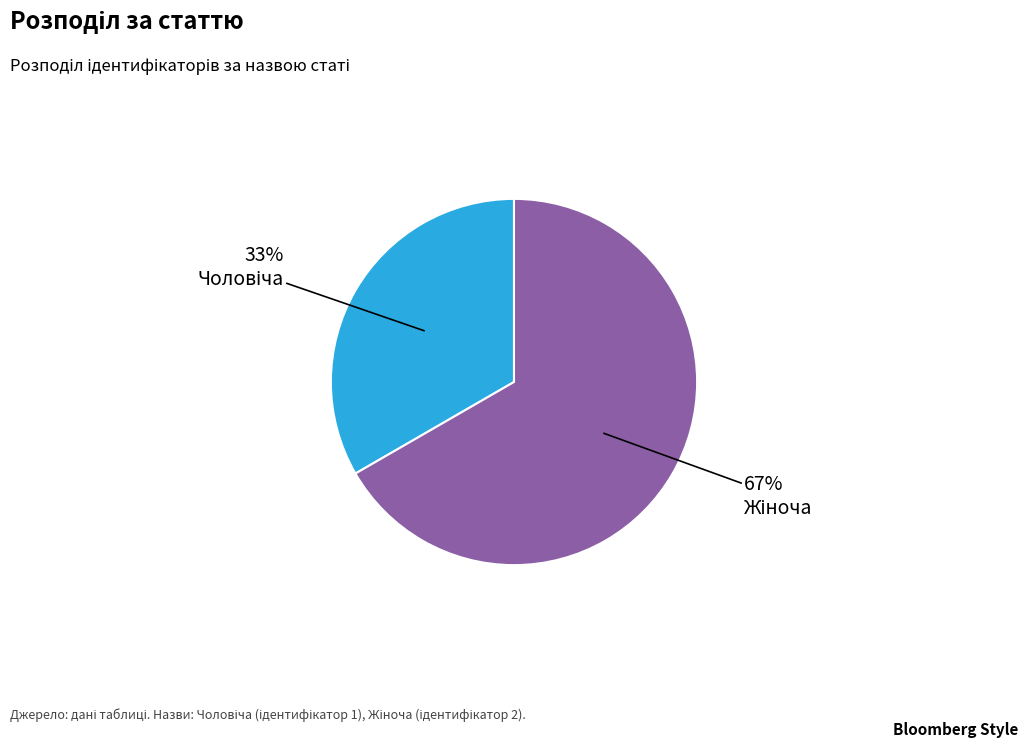

To the nearest percent, what is the average slice percentage?

50%